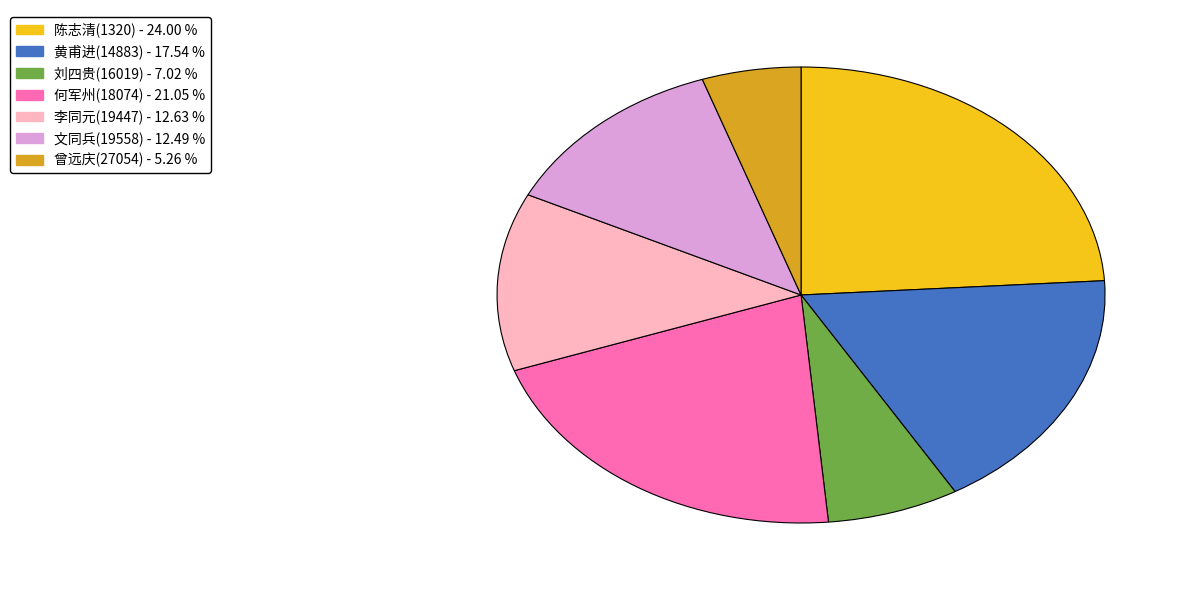

What is the ratio of the value at 陈志清(1320) to the value at 黄甫进(14883)?

1.4